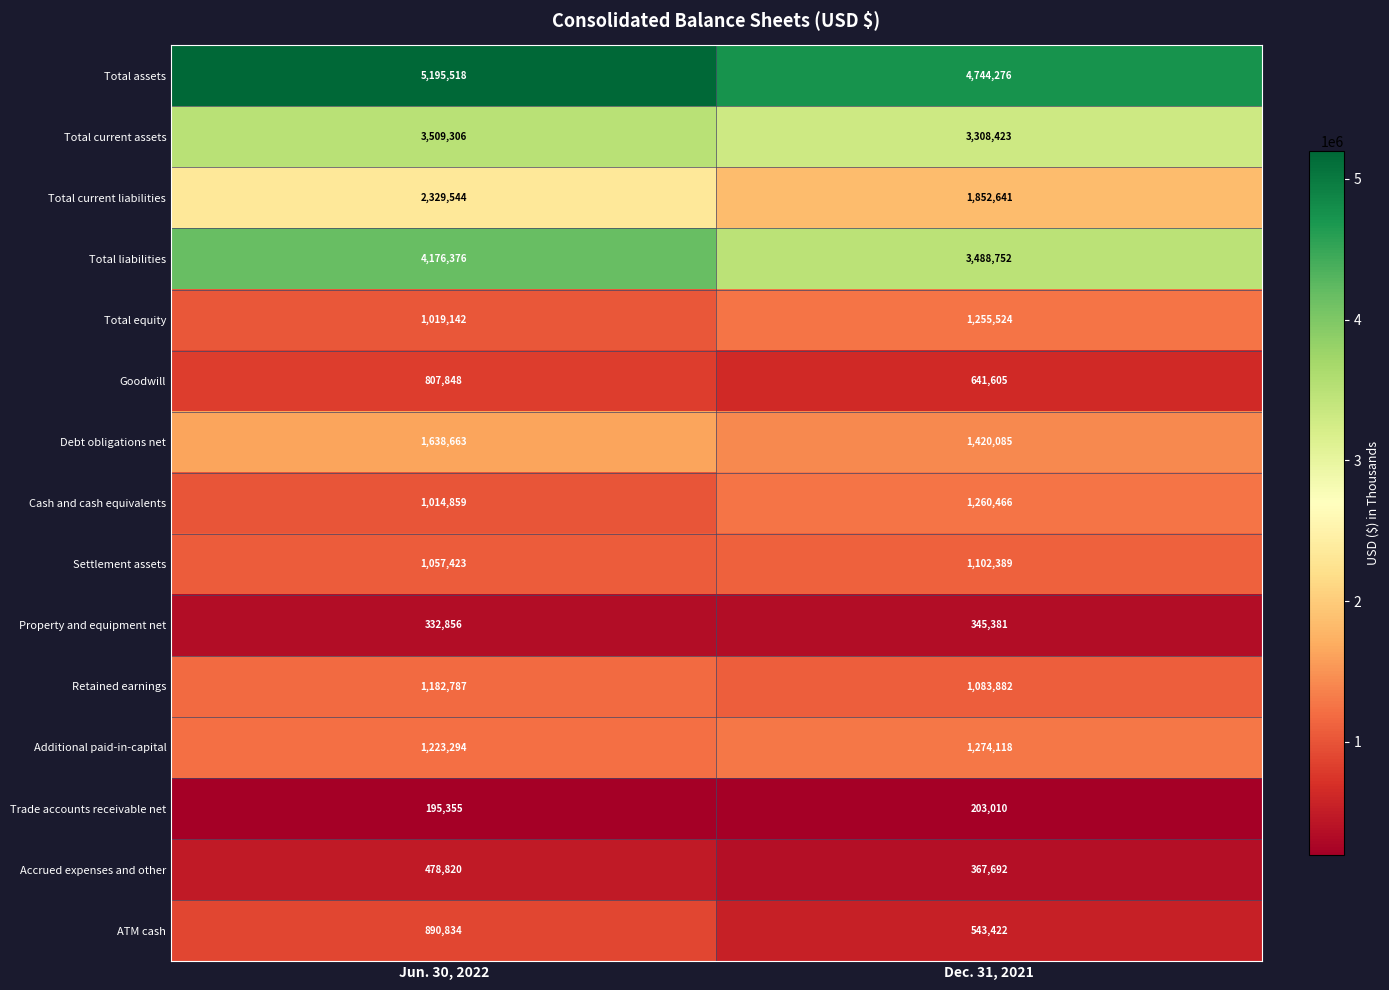

Which series has the widest spread of values?

Total liabilities